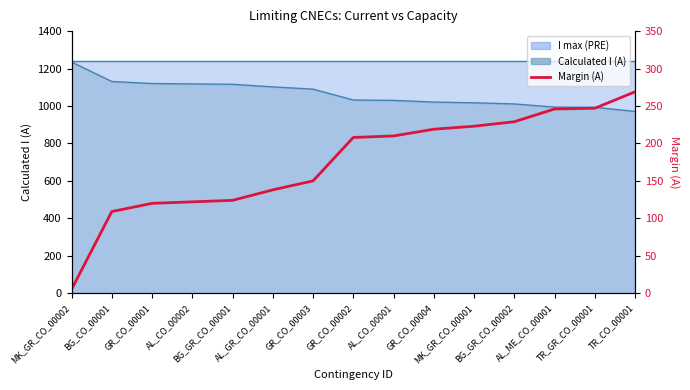

The chart shows a value of 5 at MK_GR_CO_00002. True or false?

True